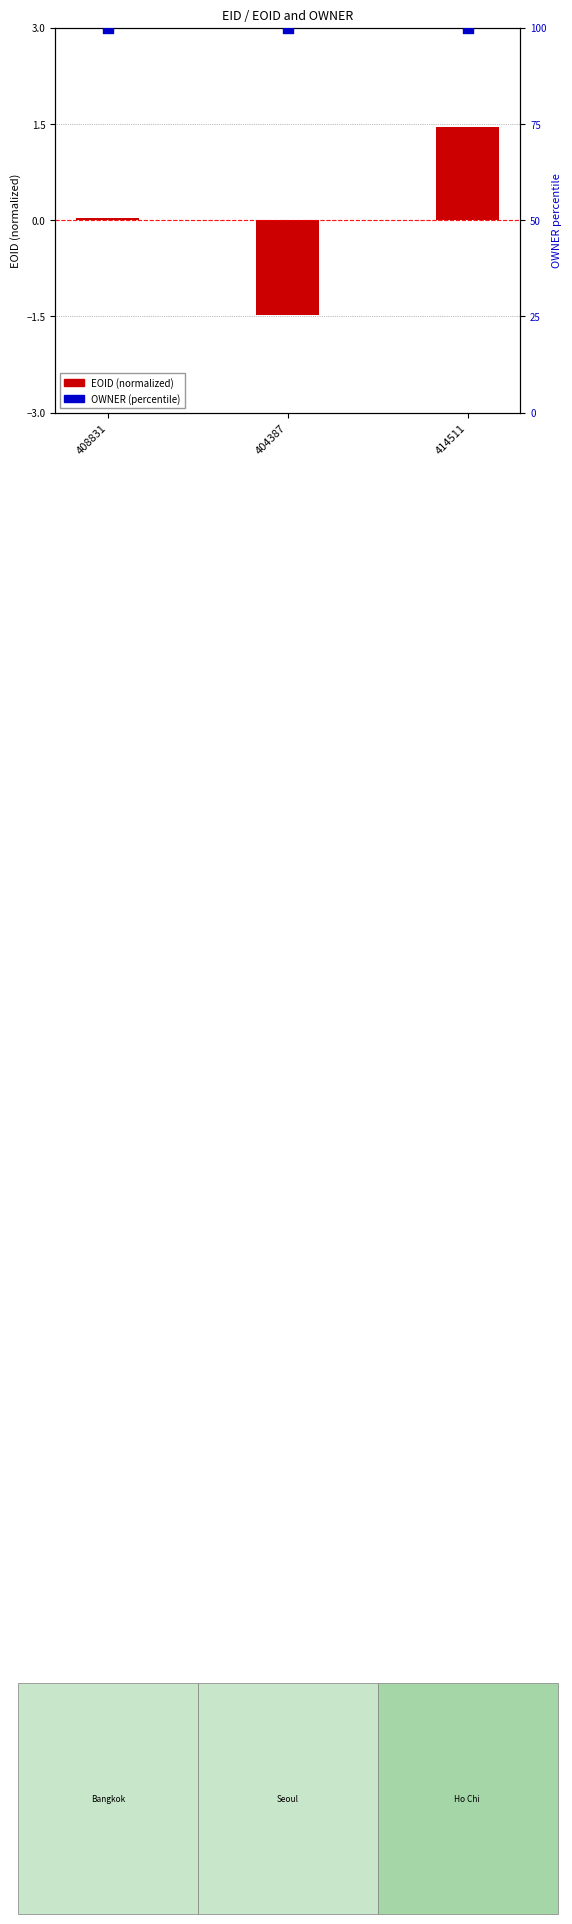

Which series has the largest Y range (max minus min)?

EOID (normalized)